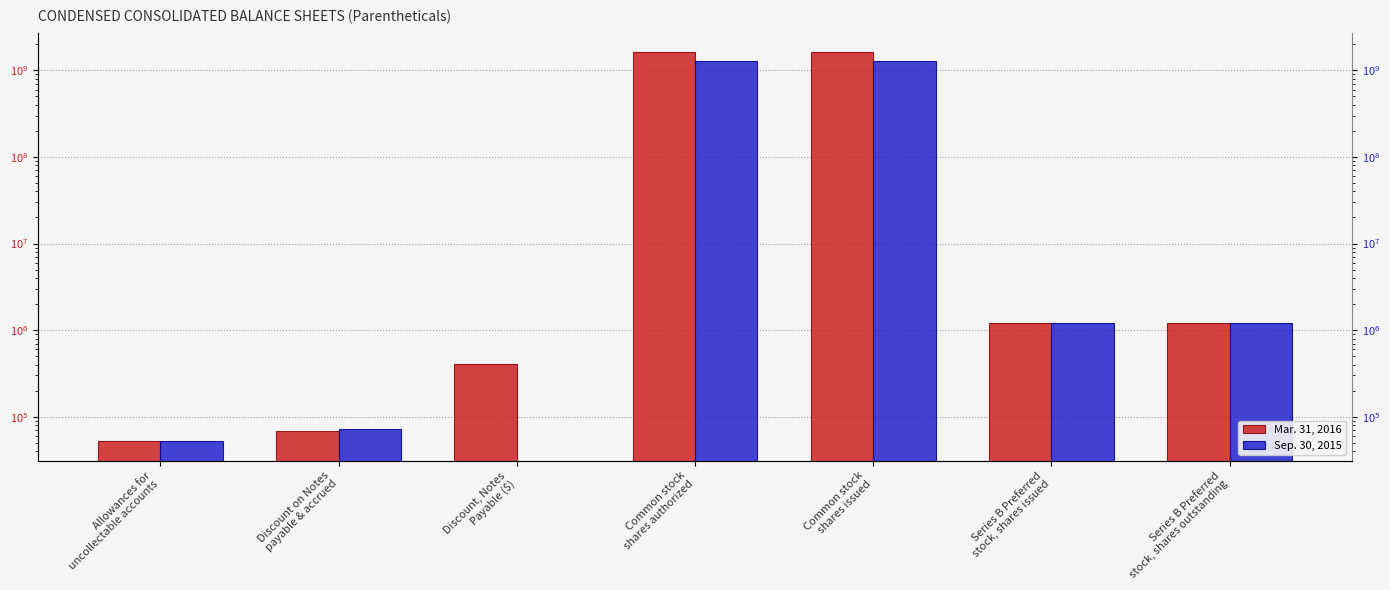

What is the sum of all Mar. 31, 2016 values?

3248471888